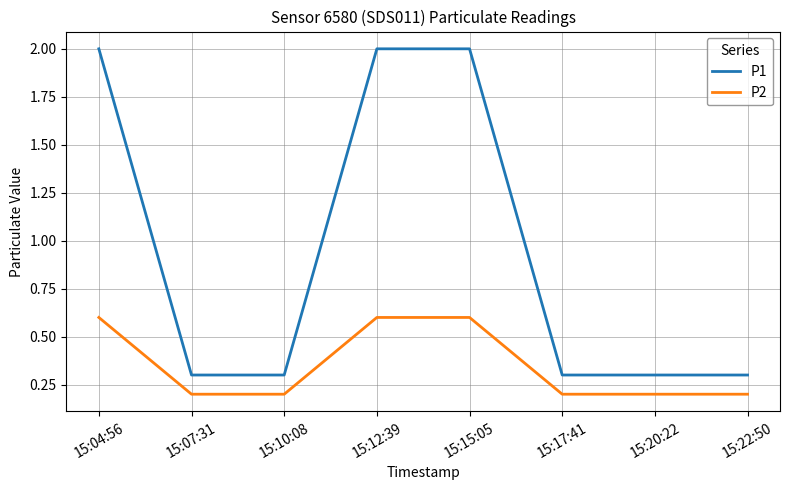

What is the lowest value of the P1 series?

0.3